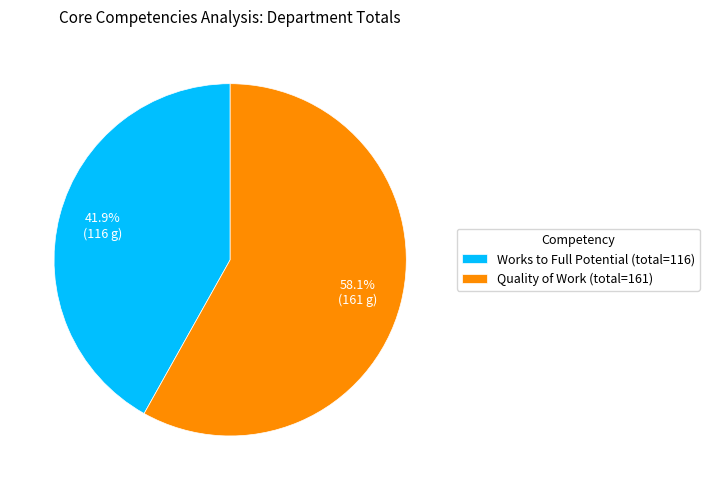

Count the number of slices in the pie.

2